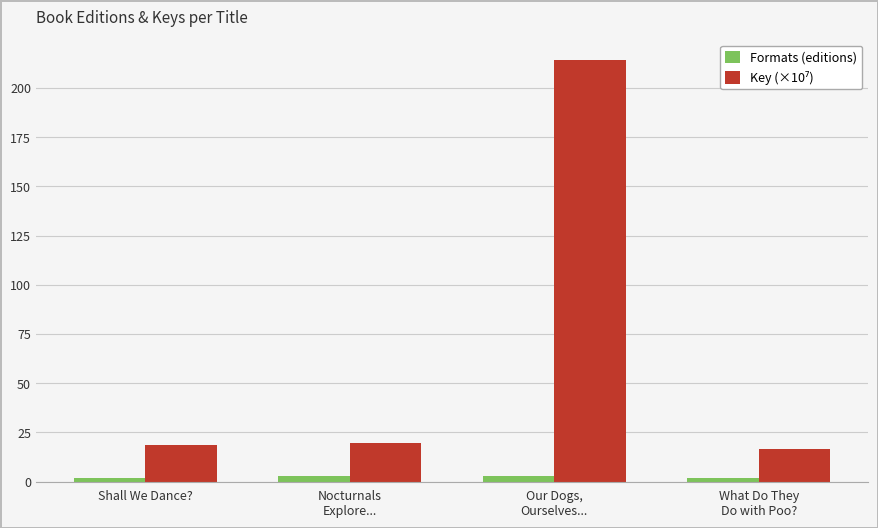

At which category is the sum across all series the highest?

Our Dogs,
Ourselves...